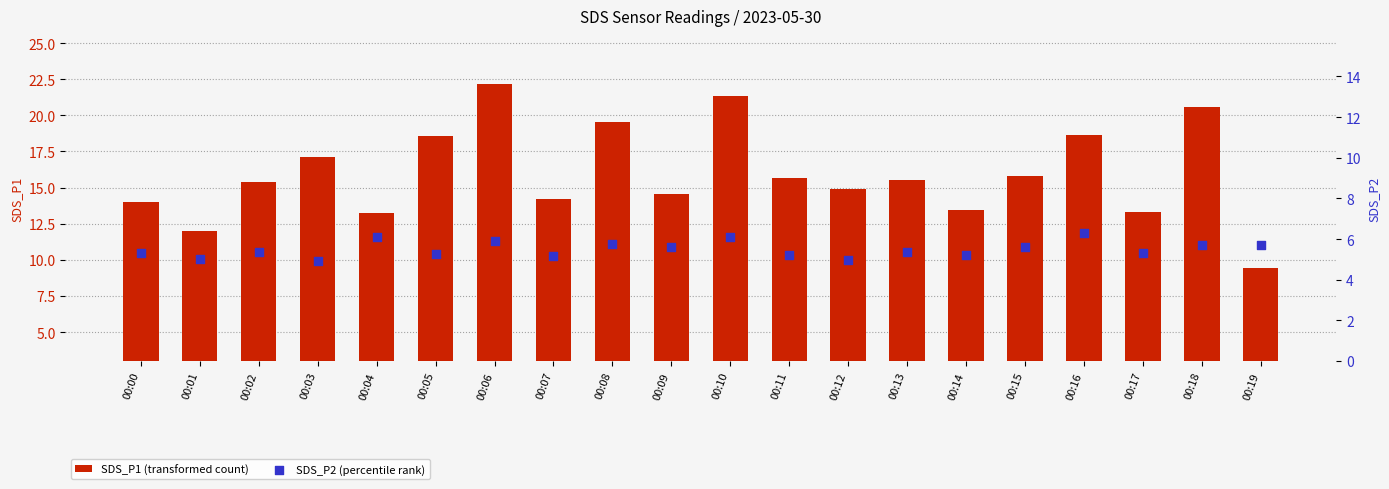

Which series contains the highest Y value?

SDS_P1 (transformed count)